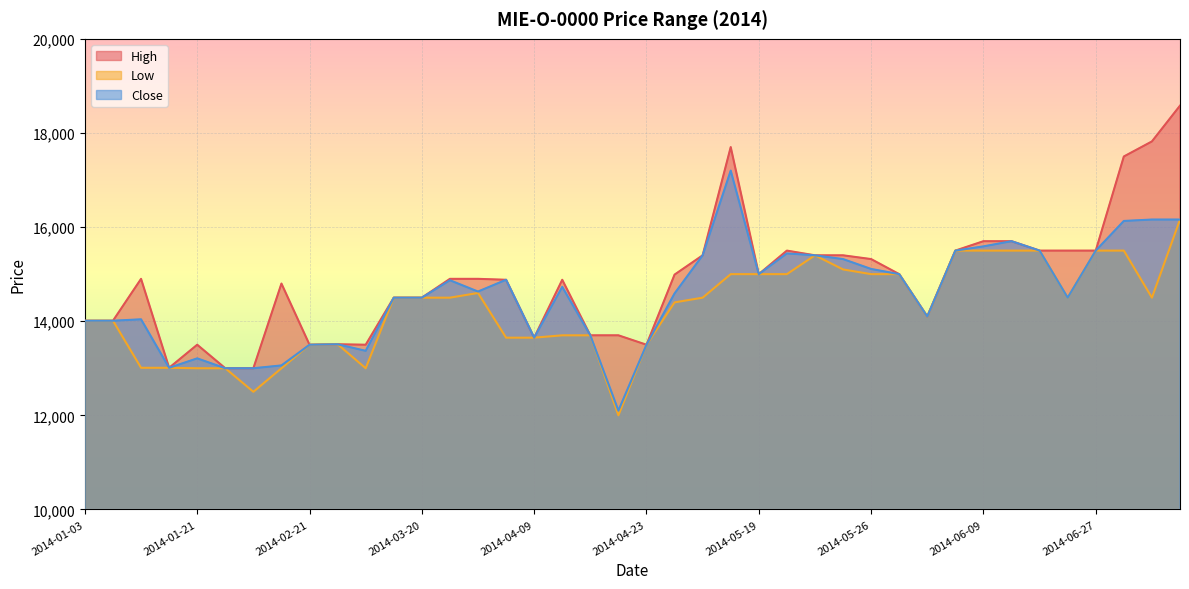

Rank the series by their maximum value, from highest to lowest.

High, Close, Low